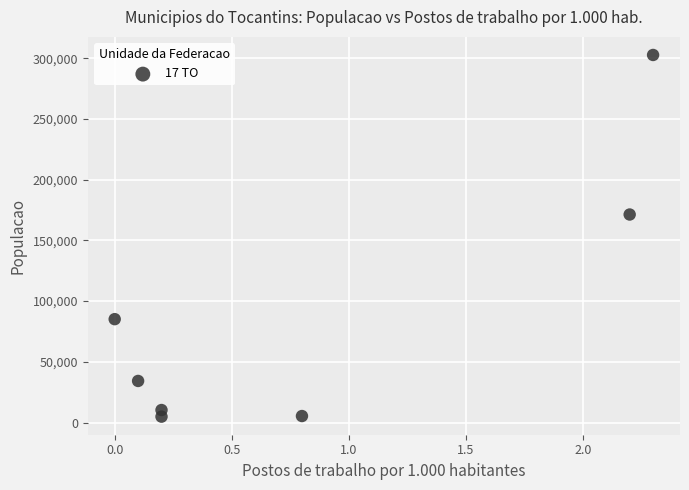

What is the range of Y values (max minus min)?

297851